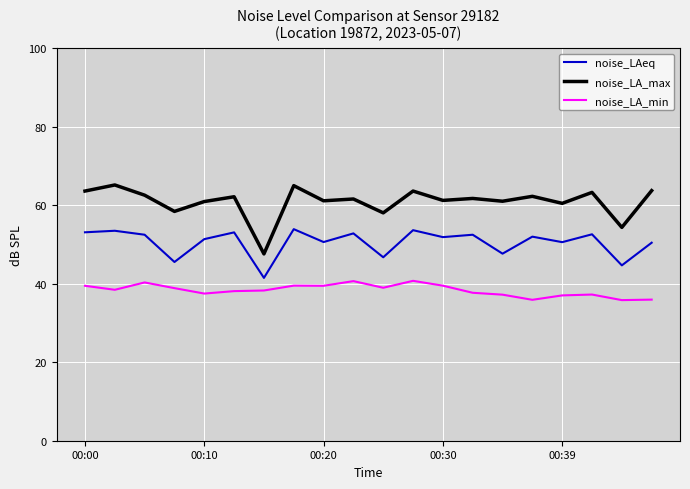

Rank the series by their maximum value, from highest to lowest.

noise_LA_max, noise_LAeq, noise_LA_min